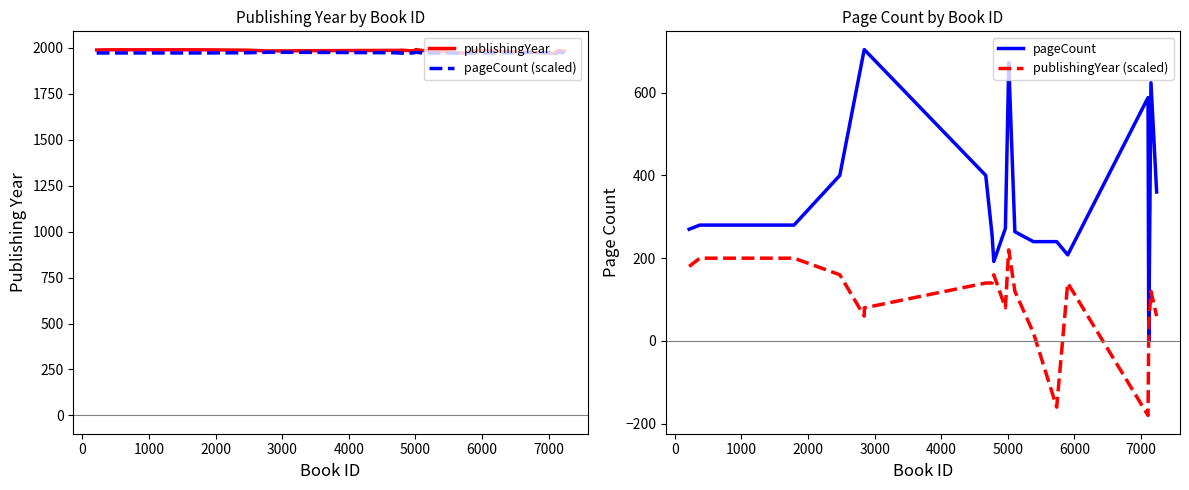

True or false: publishingYear (scaled) and publishingYear cross at least once.

False